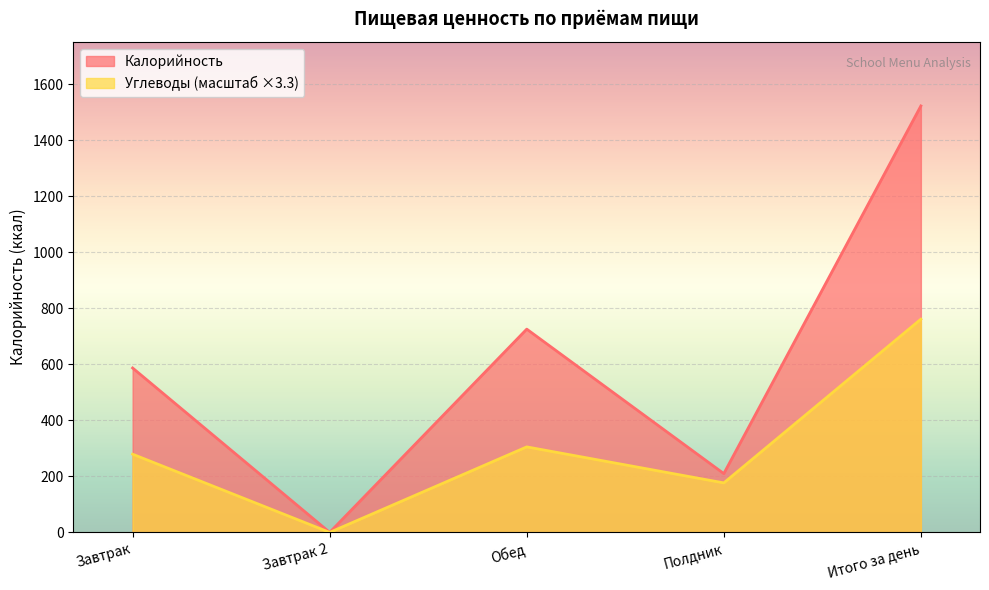

Reading left to right, list all the values displayed in this chart.

Калорийность: 587.3	0.0	726.1	210.0	1523.4
Углеводы: 279.4	0.0	305.5	176.9	761.7